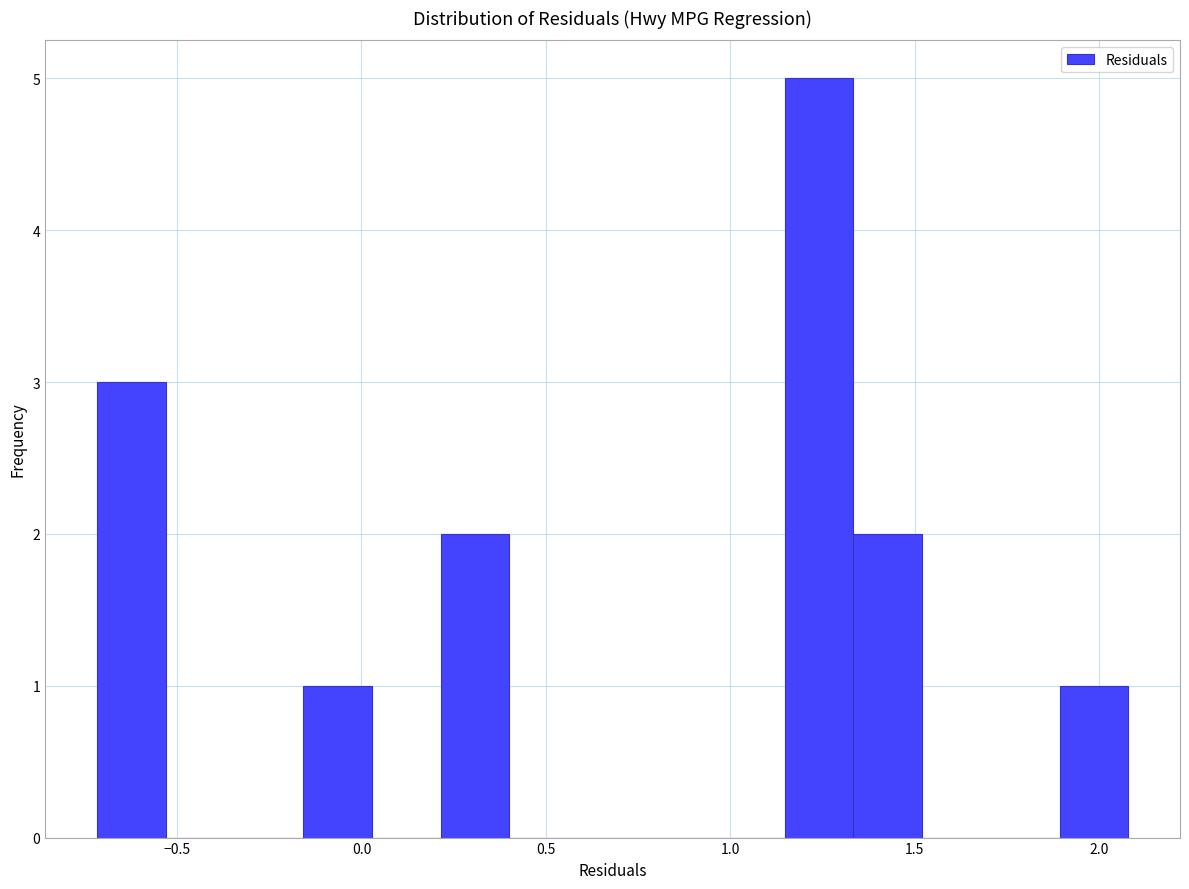

Around what value on the x-axis is the tallest bar? Give the approximate position of its centre, as read against the axis.

1.25